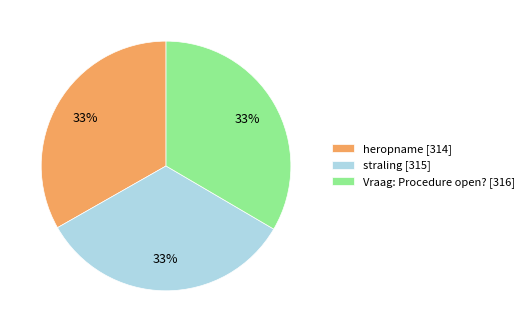

What percentage is the Vraag: Procedure open? slice, to the nearest percent?

33%